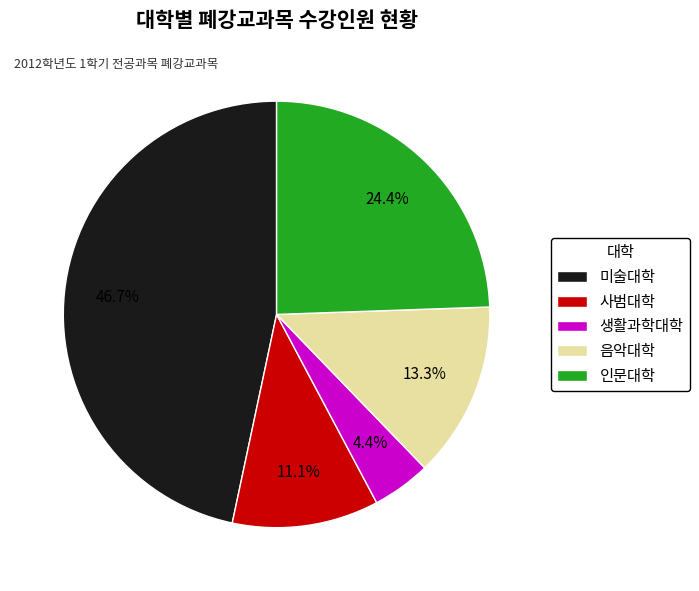

Do 인문대학 and 음악대학 together represent more than half of the pie?

No